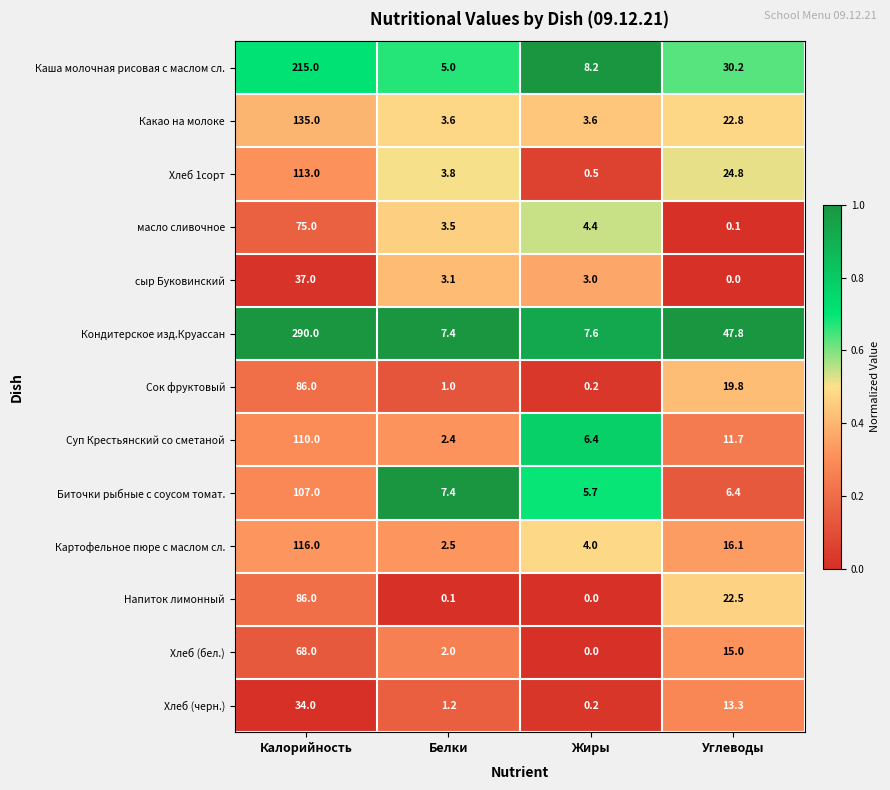

The value of Каша молочная рисовая с маслом сл. at Белки is 6.5. True or false?

False